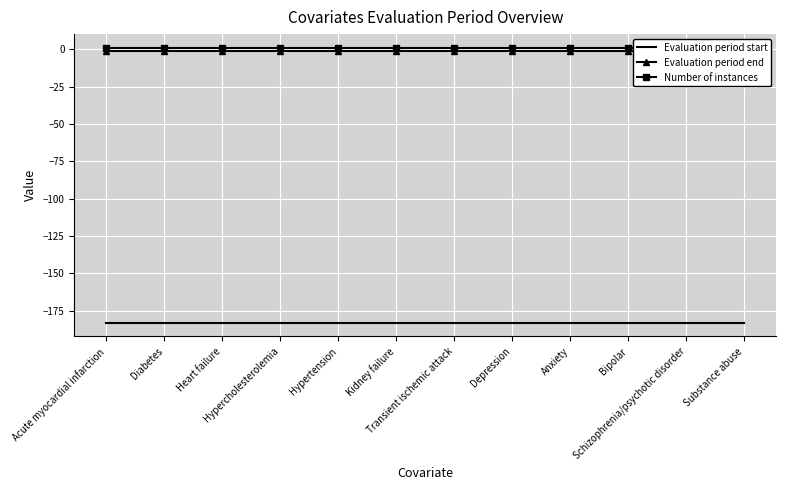

What is the label of the 3rd point from the right?

Bipolar